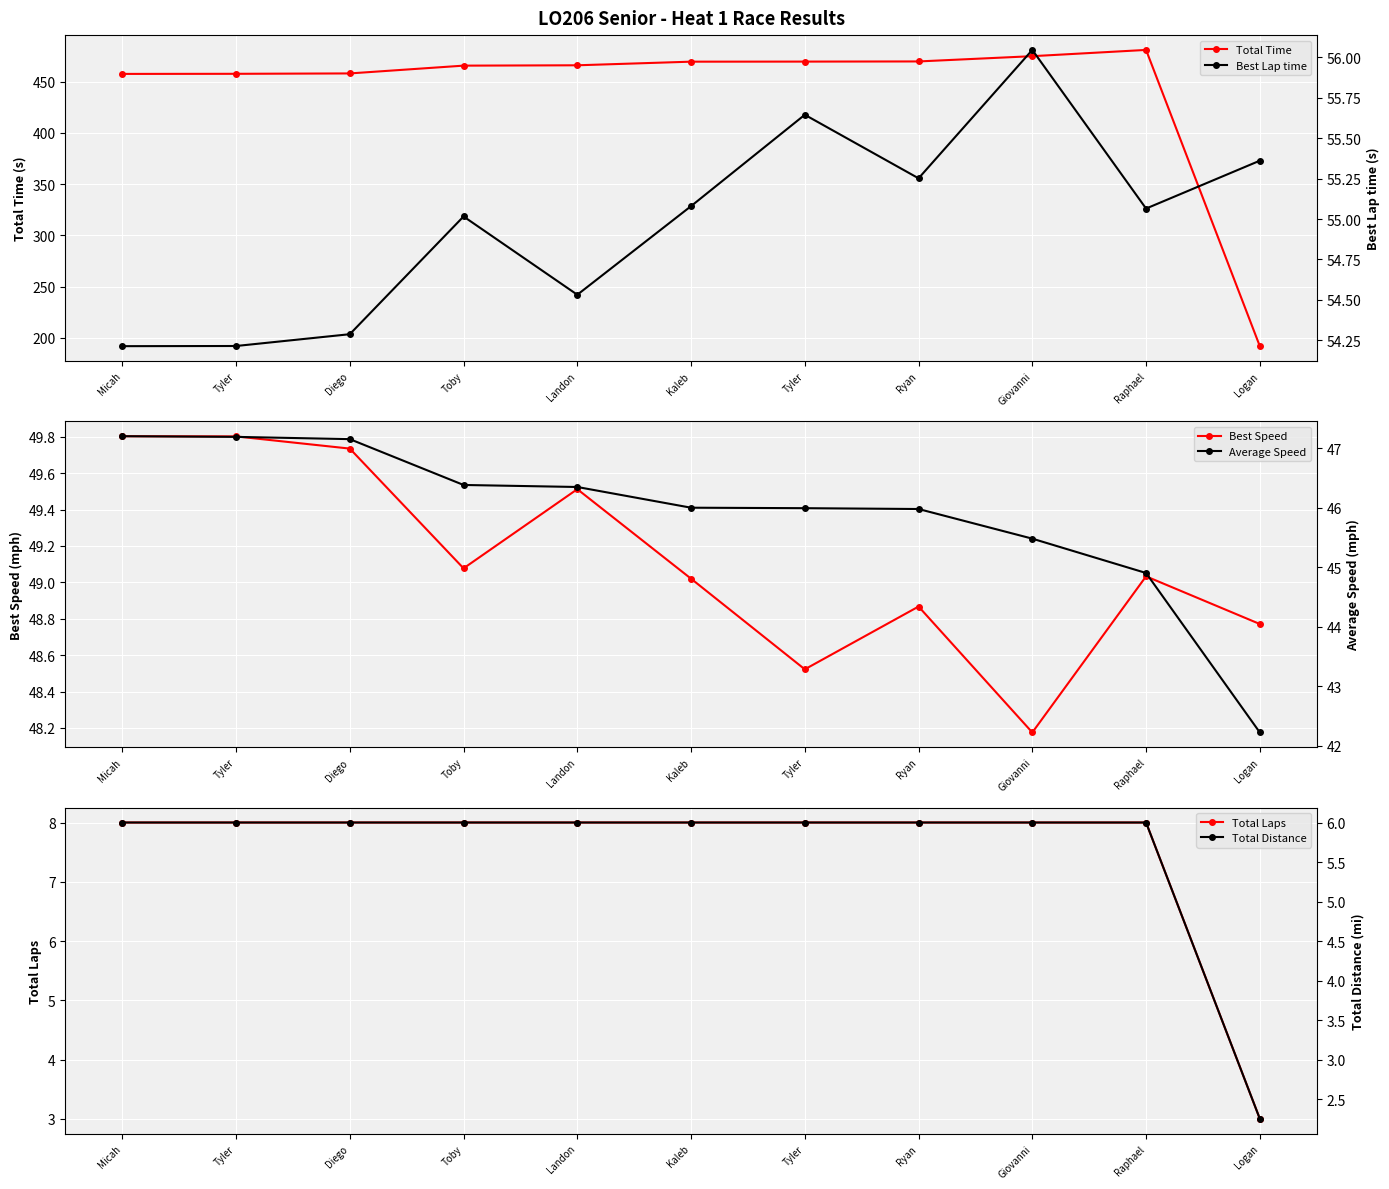

What is the difference between the maximum and second lowest values in the Total Time series?

23.4